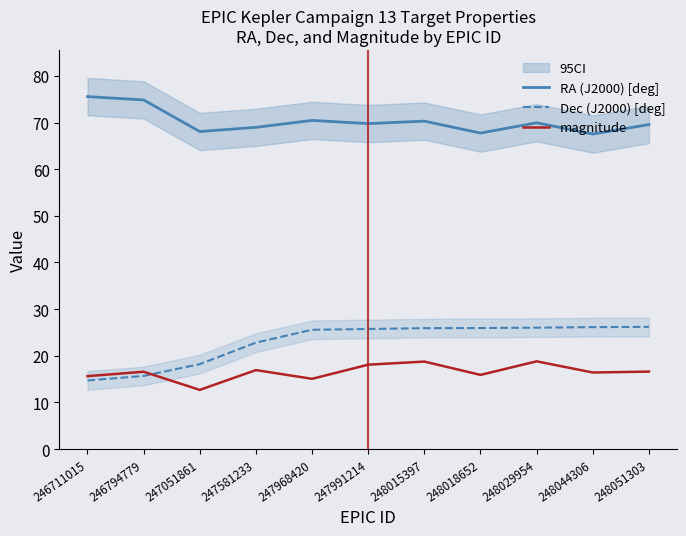

Which category has the lowest value in the Dec (J2000) [deg] series?

246711015